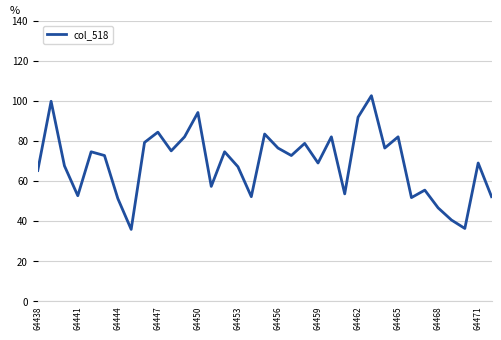

Does the chart display data point markers on the line(s)?

No